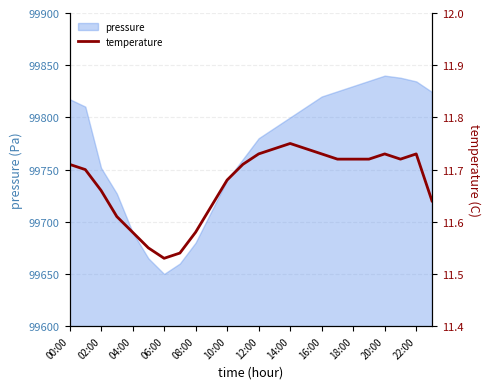

What is the label of the 7th point from the right?

17